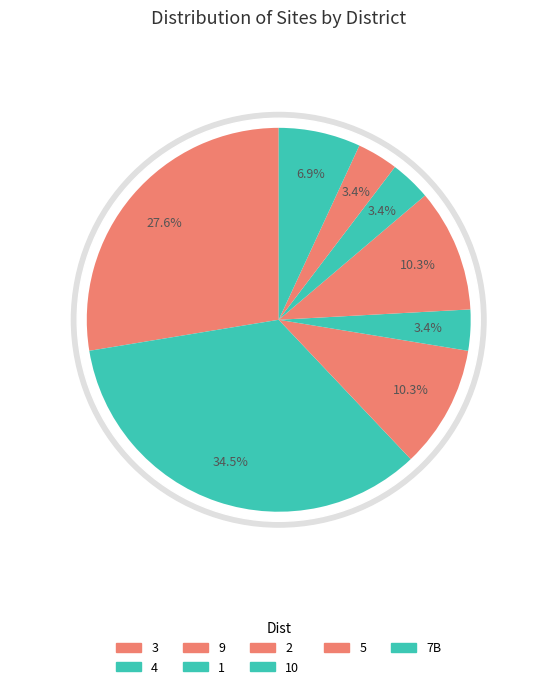

True or false: 3 accounts for 19% of the total.

False